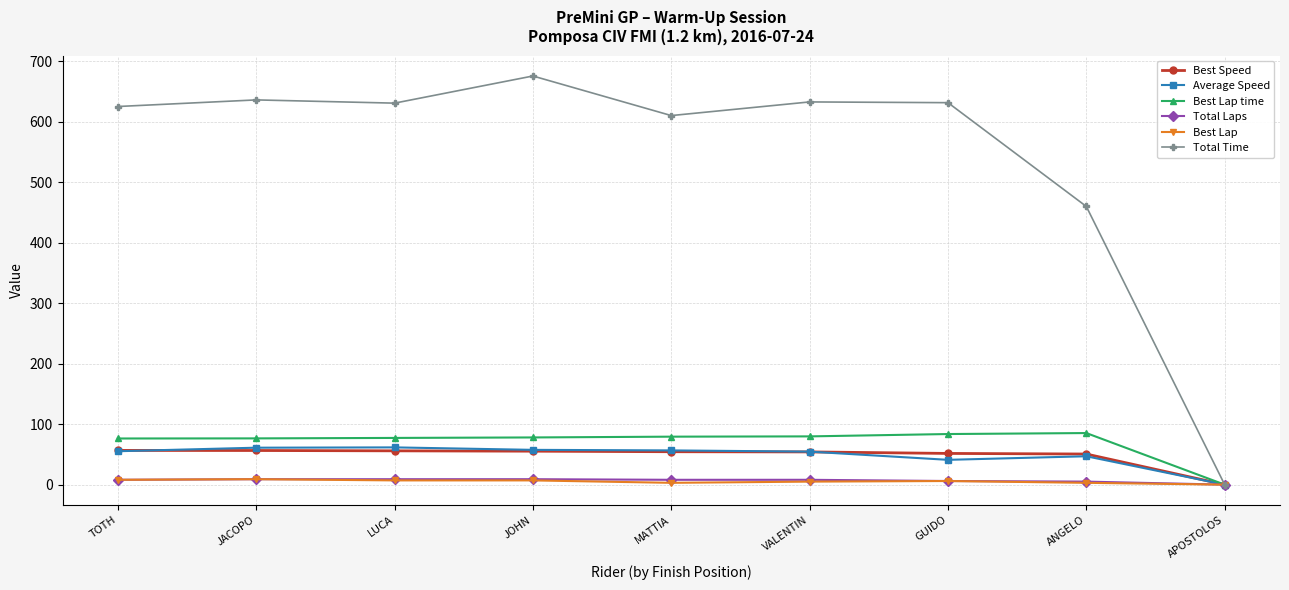

What value does the Total Laps series have at JACOPO?

9.0